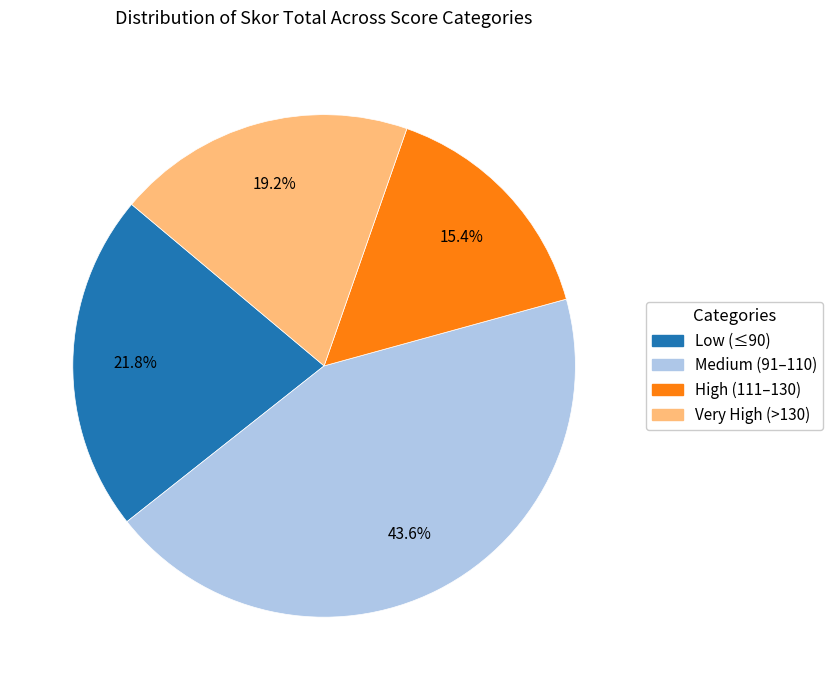

Is there any slice that represents more than half of the pie?

No